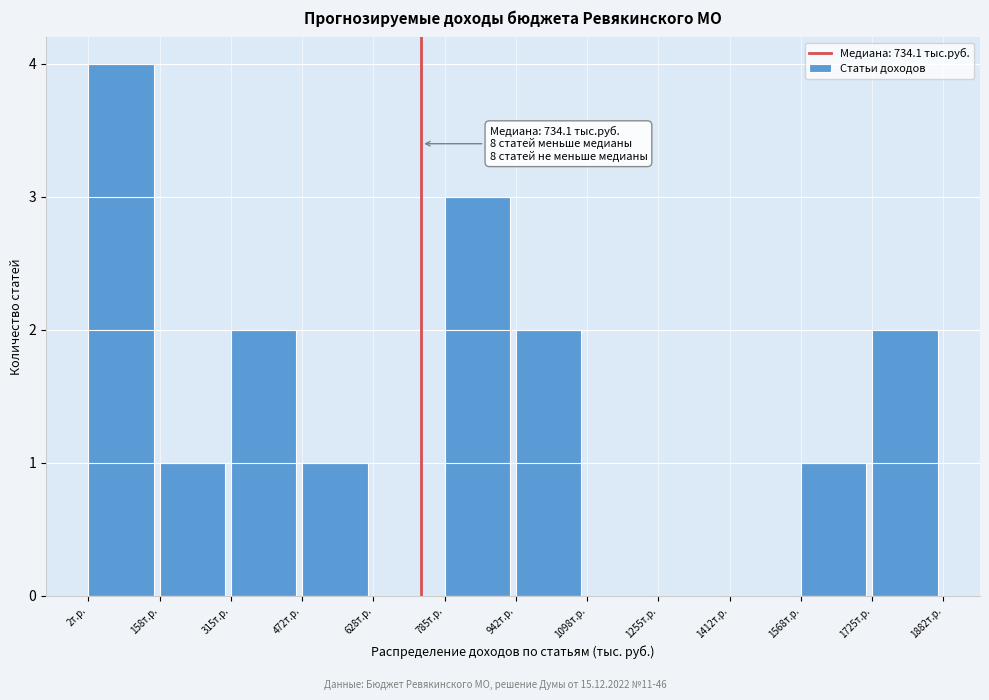

Over which range of the x-axis is the bar tallest?

0 to 160